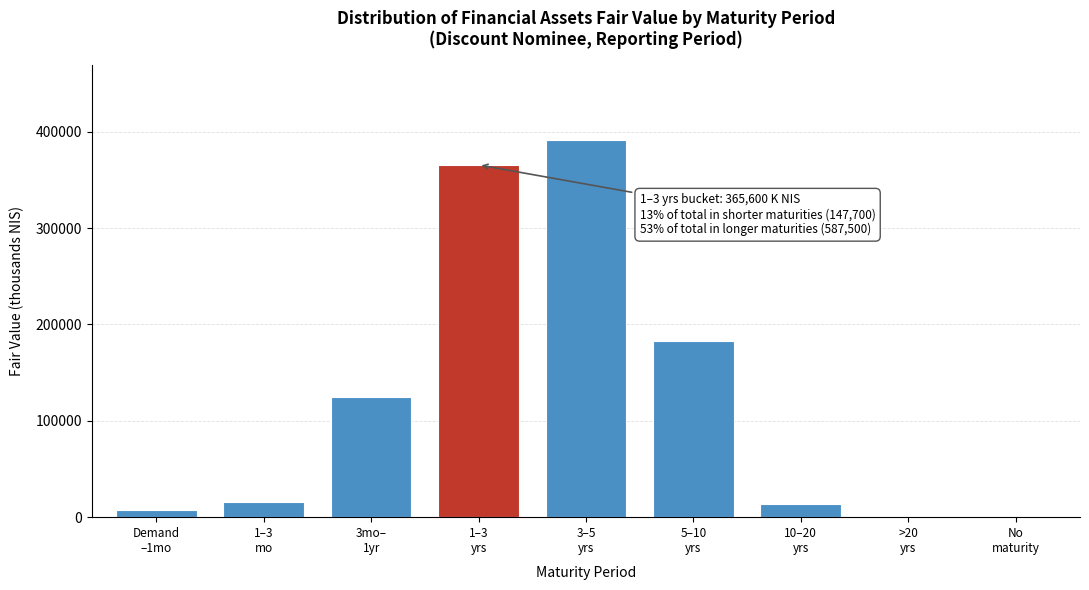

What is the maximum value shown in the chart?

391200